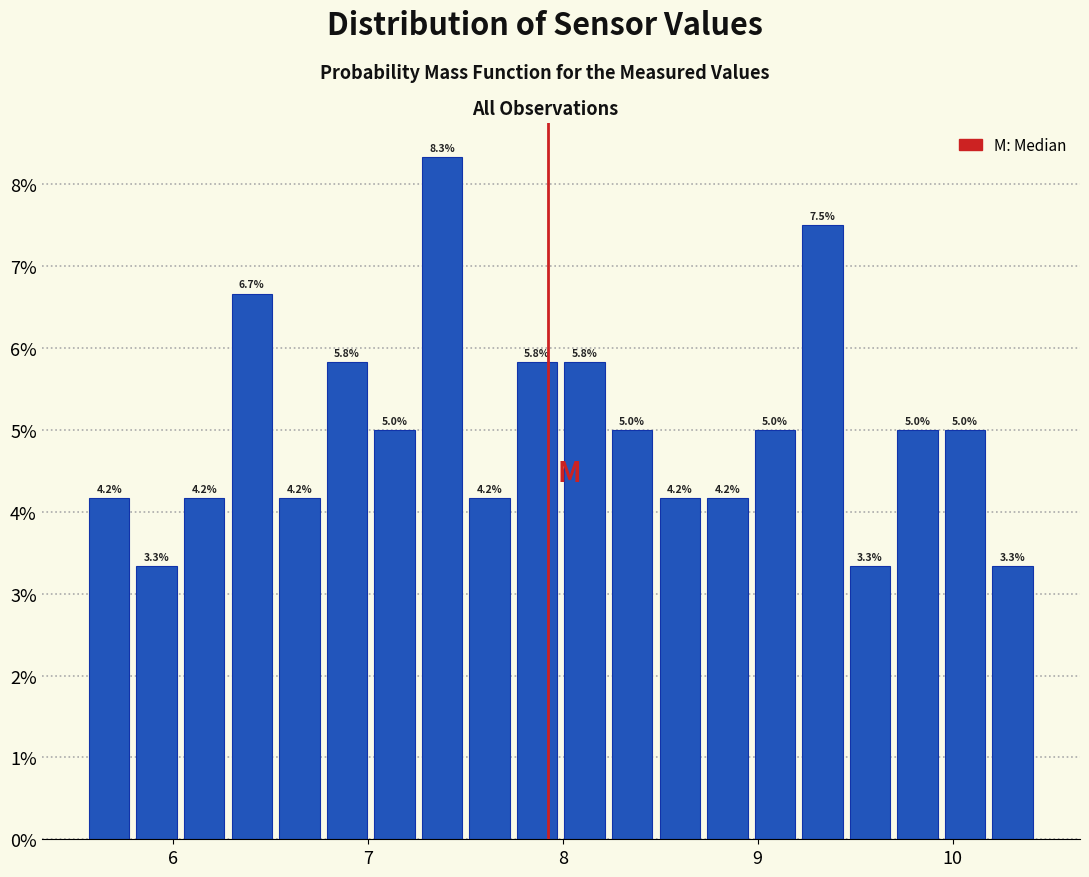

Around what value on the x-axis is the tallest bar? Give the approximate position of its centre, as read against the axis.

7.4